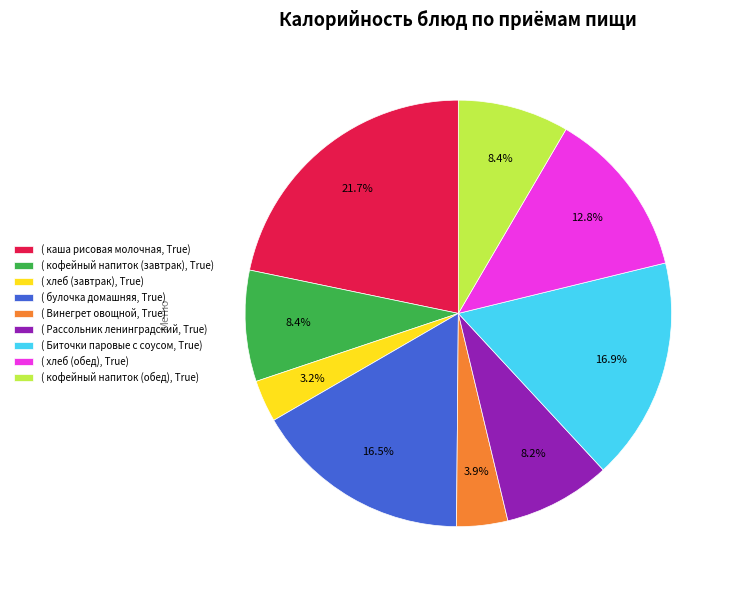

Is there a majority slice in this chart?

No